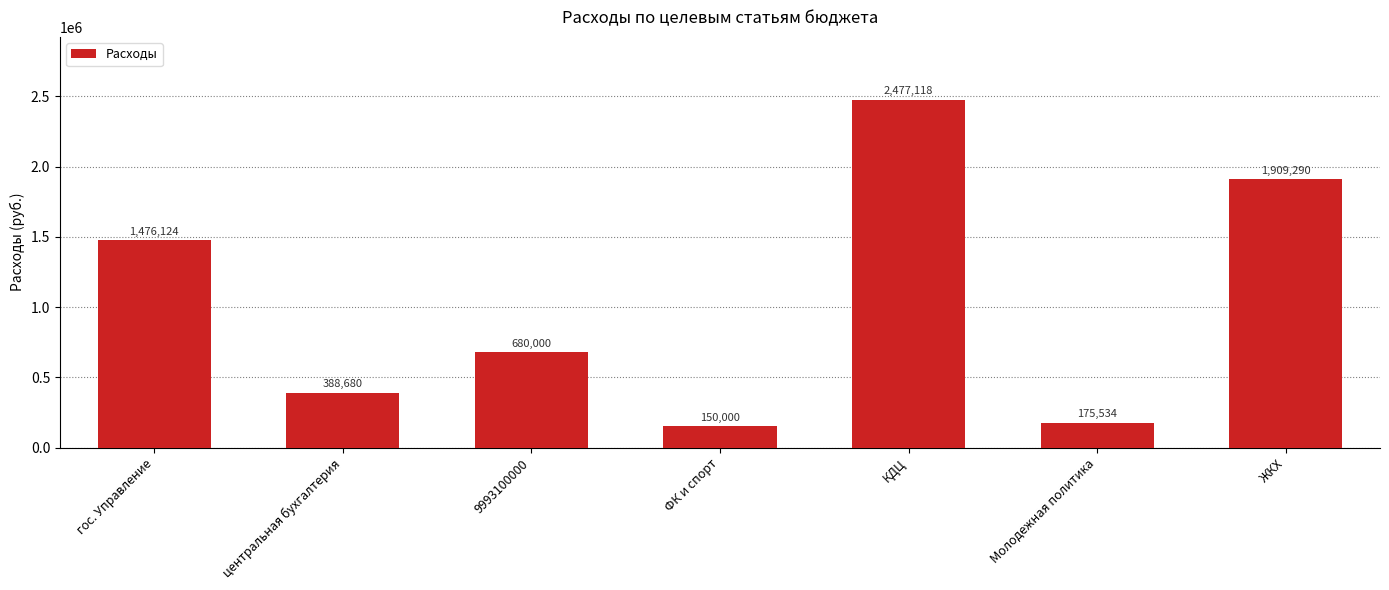

At which label does the data first exceed 680000?

гос. Управление